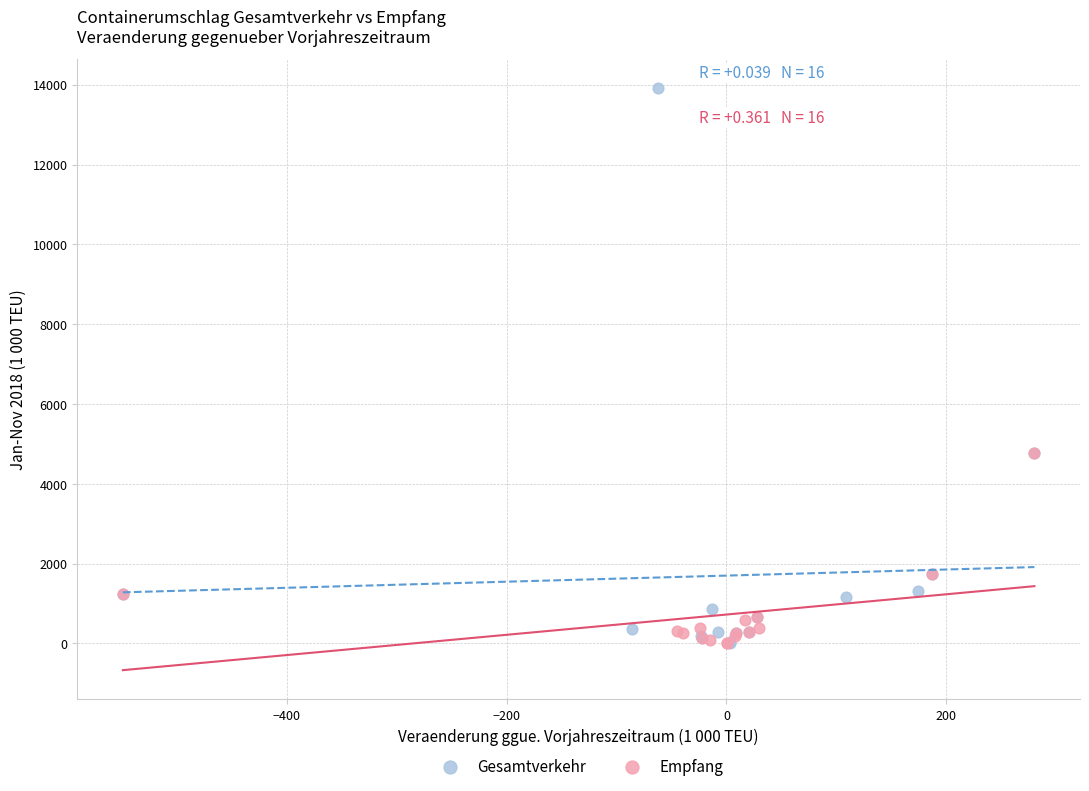

Which series has the widest spread of Y values?

Gesamtverkehr